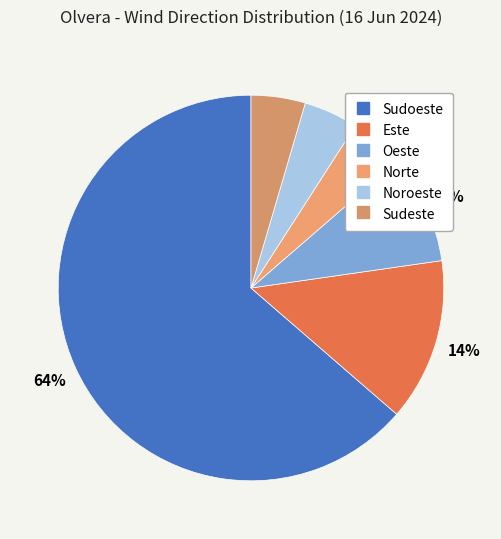

Which category has the smallest portion of the pie?

Norte